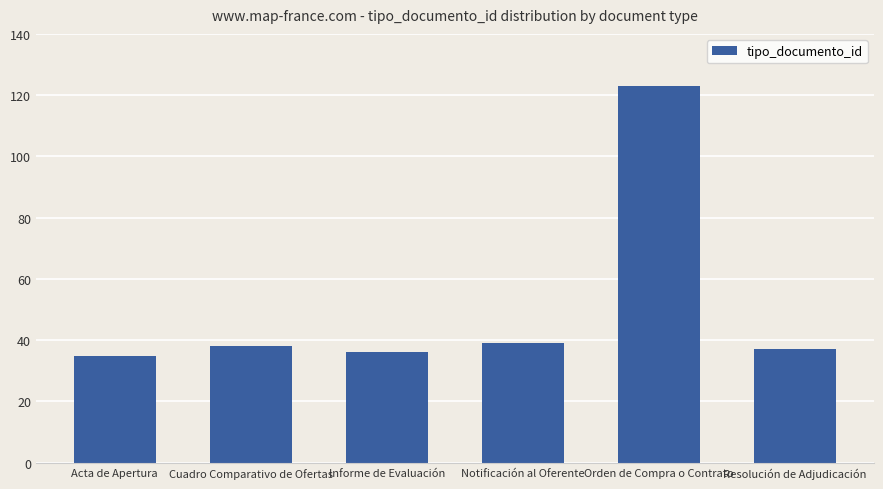

The value at Cuadro Comparativo de Ofertas is 19. True or false?

False